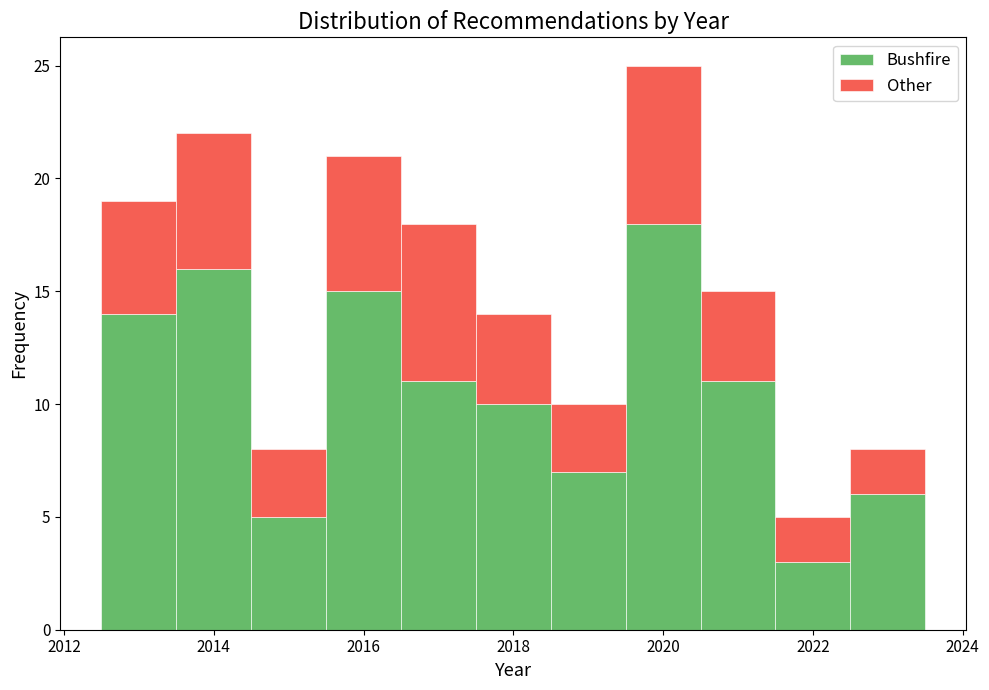

Reading left to right, list every stacked bar in this chart as the range it spans on the x-axis followed by its total height. Neither the bar edges nor the heights are printed on the chart, so give them approximately, as read against the axes.

2012.5 to 2013.5: 19
2013.5 to 2014.5: 22
2014.5 to 2015.5: 8
2015.5 to 2016.5: 21
2016.5 to 2017.5: 18
2017.5 to 2018.5: 14
2018.5 to 2019.5: 10
2019.5 to 2020.5: 25
2020.5 to 2021.5: 15
2021.5 to 2022.5: 5
2022.5 to 2023.5: 8